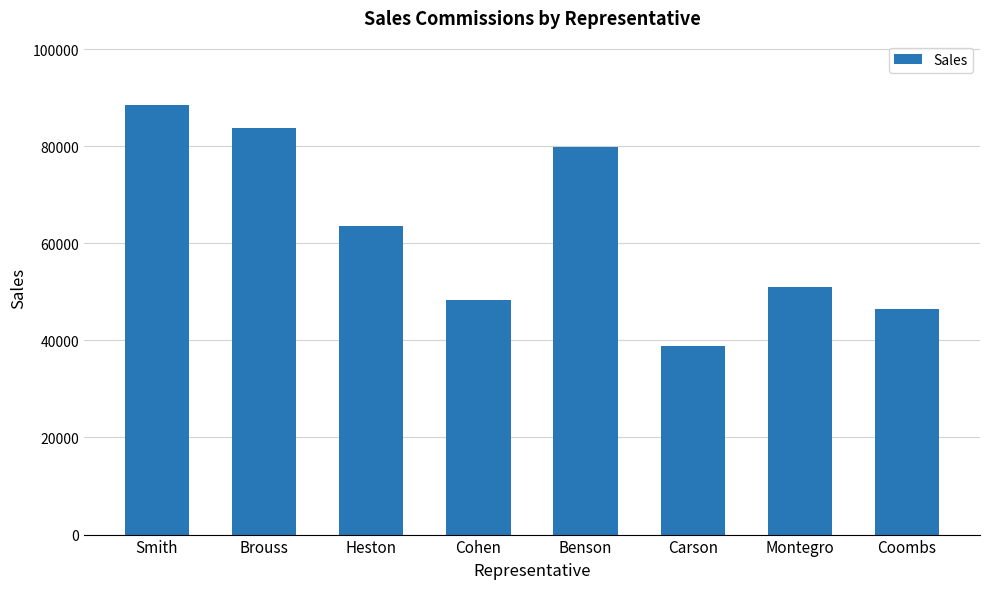

Reading left to right, what are all the values shown in this chart?

88450	83775	63550	48290	79850	38800	51000	46420